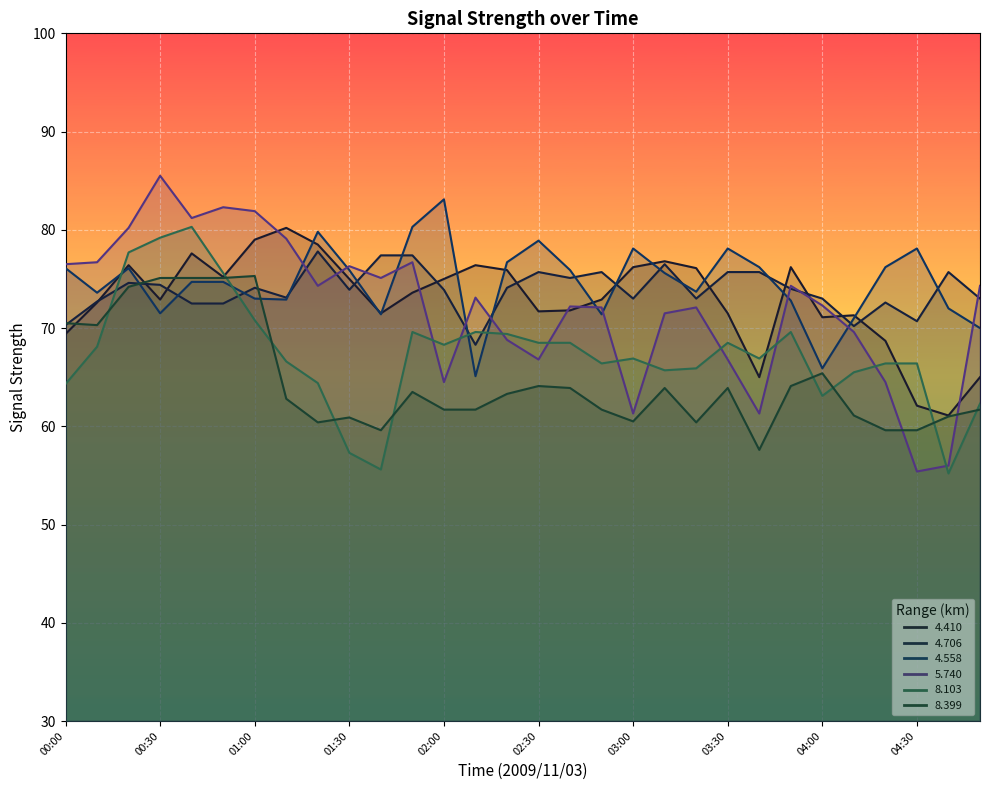

List the labels in order of   8.103 value, largest first.

00:40, 00:30, 00:20, 00:50, 01:00, 01:50, 02:10, 03:50, 02:20, 02:30, 02:40, 03:30, 02:00, 00:10, 03:00, 03:40, 01:10, 02:50, 04:20, 04:30, 03:20, 03:10, 04:10, 01:20, 00:00, 04:00, 04:50, 01:30, 01:40, 04:40